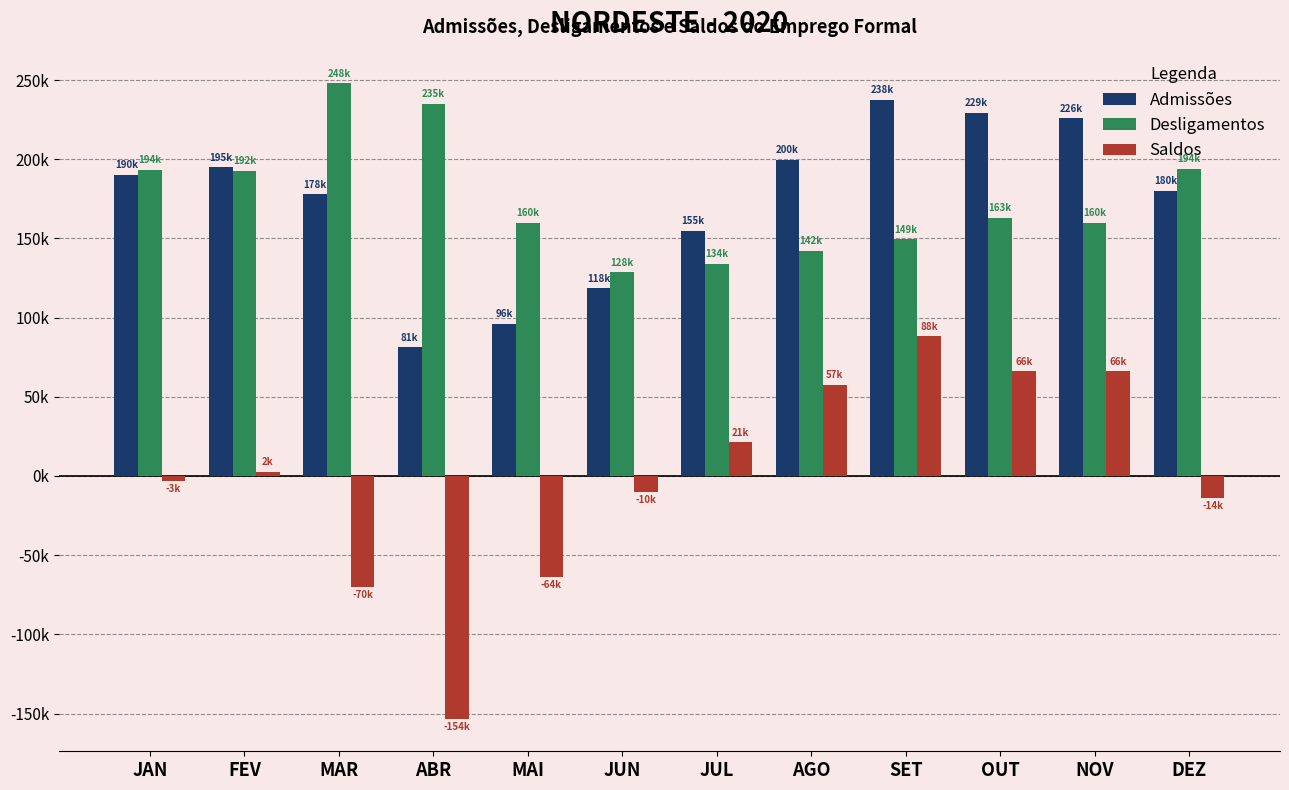

Reading right to left, what are all the values shown in this chart?

Admissões: 179939	225859	229194	237552	199590	154980	118422	95859	81249	177881	194805	190338
Desligamentos: 193777	159747	163208	149453	142186	133704	128489	159715	235004	247982	192433	193509
Saldos: -13838	66112	65986	88099	57404	21276	-10067	-63856	-153755	-70101	2372	-3171